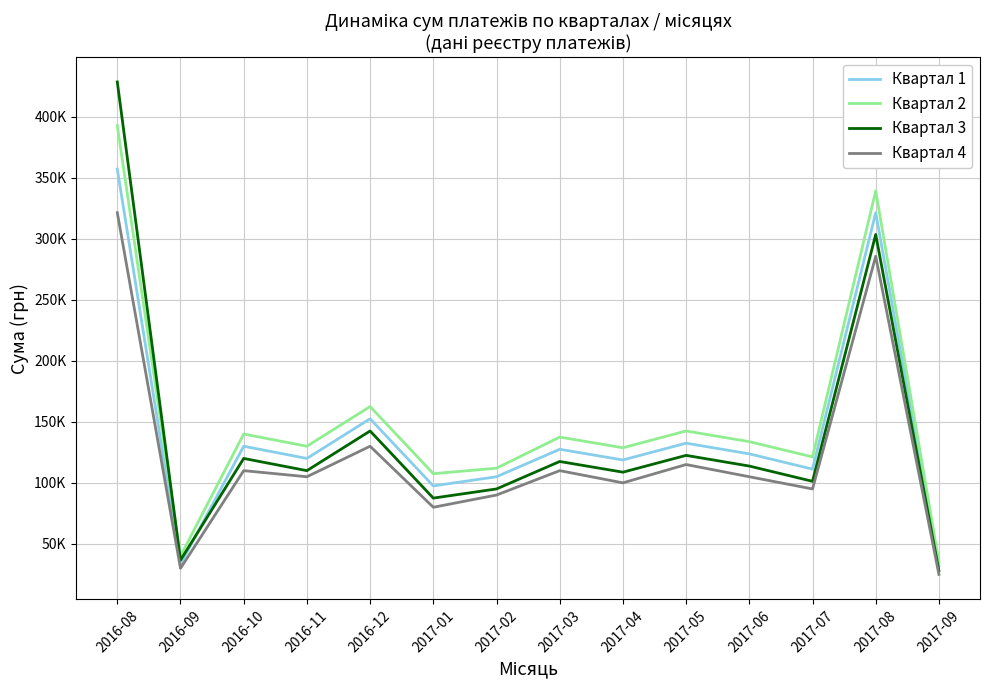

True or false: Квартал 1 and Квартал 4 intersect in this chart.

False